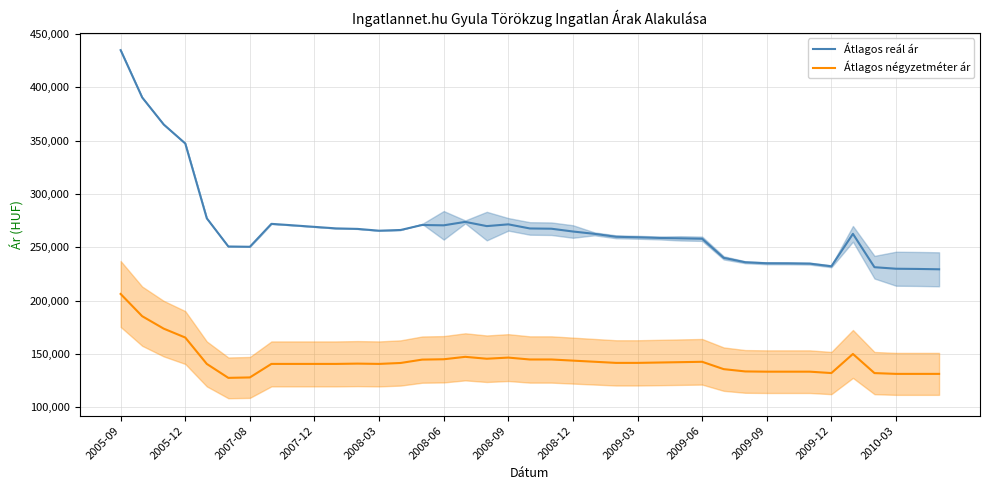

What is the difference between the maximum and minimum values in the Átlagos reál ár series?

205594